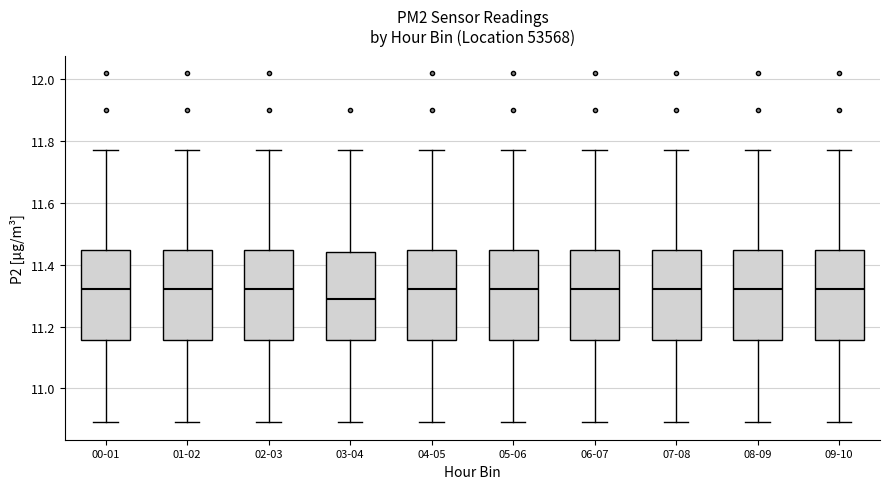

Where does the median line of the box for 06-07 sit on the y-axis? The values are not printed on the chart, so give them approximately, as read against the axis.

11.32